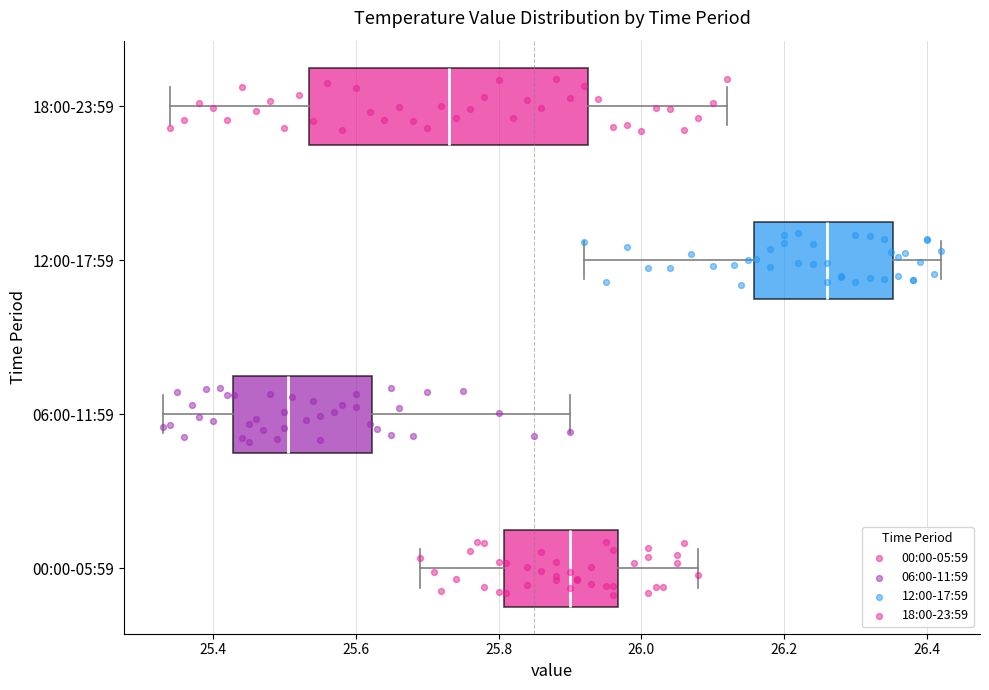

Where is the right edge of the box for 18:00-23:59 on the x-axis? The values are not printed on the chart, so give them approximately, as read against the axis.

25.92